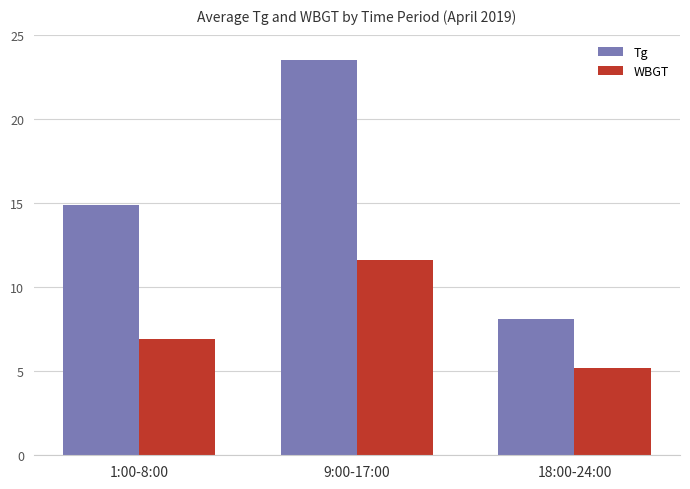

How many values in the Tg series are below 14?

1